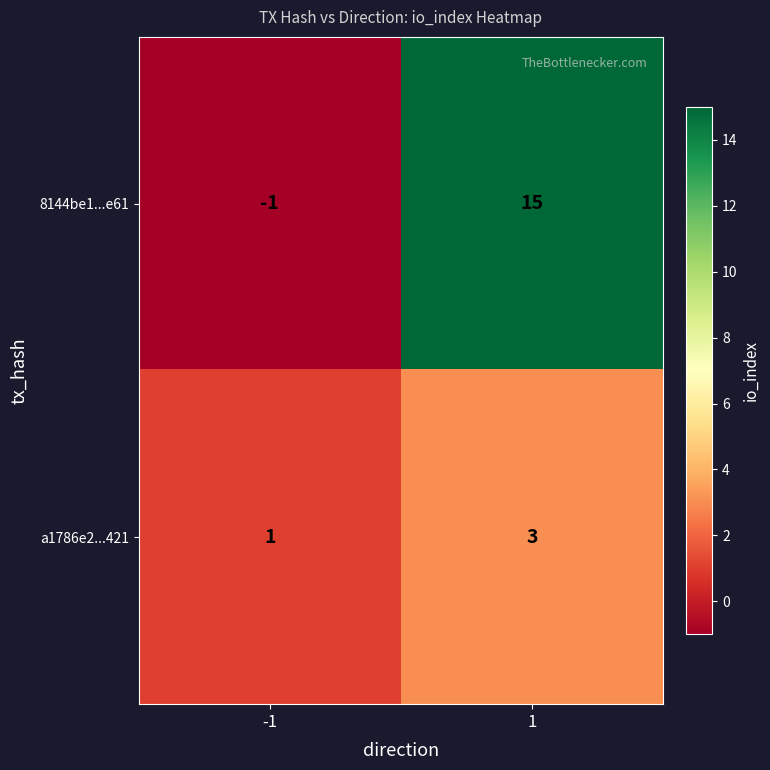

What is the sum of all 8144be1...e61 values?

14